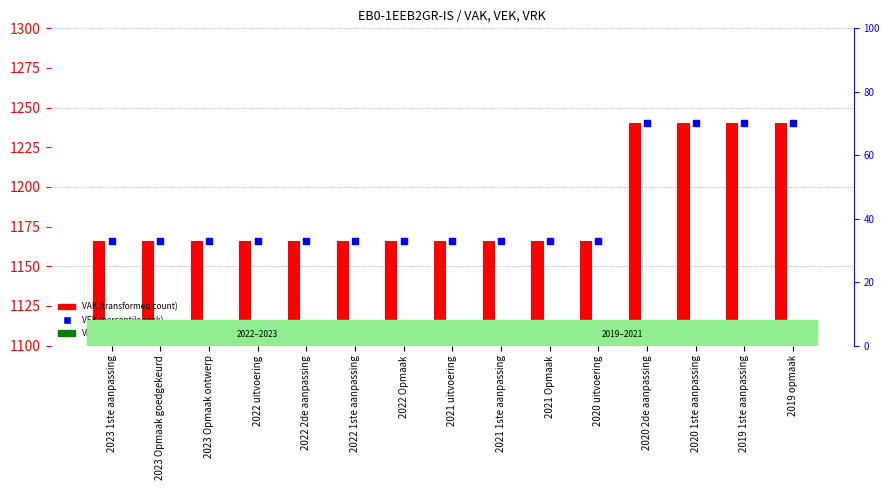

Which series contains the lowest Y value?

VRK